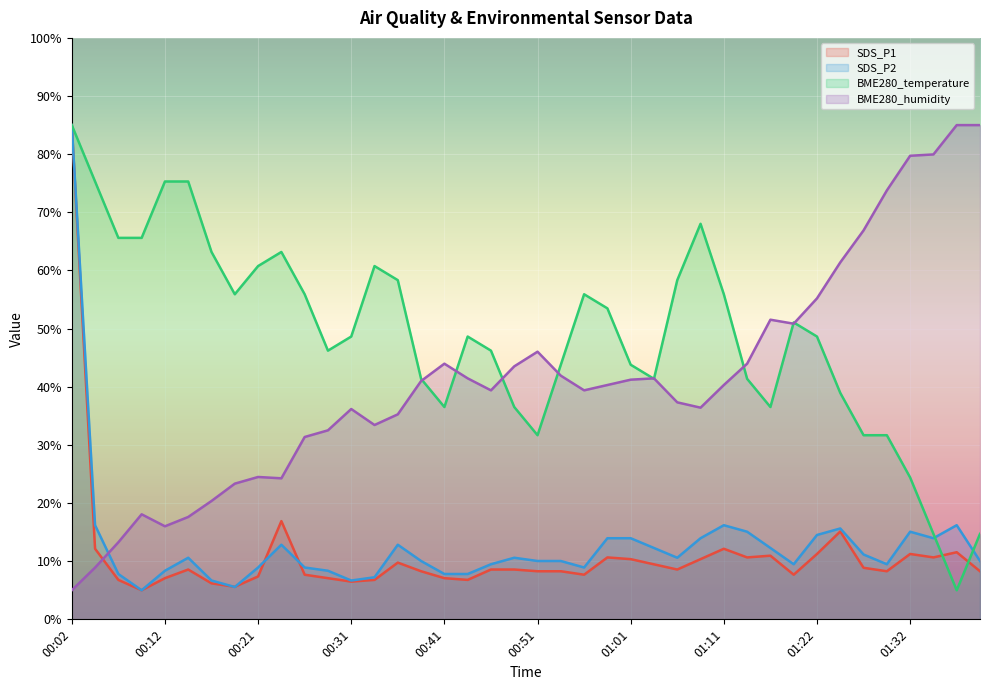

How many data points does each series have?

40